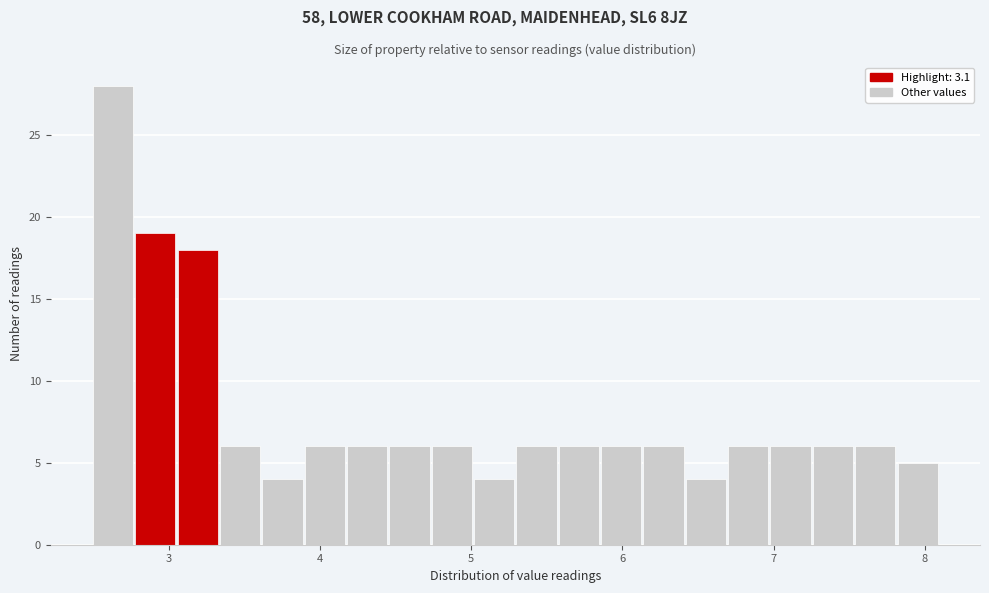

Read against the x-axis, roughly where is the centre of the tallest bar?

2.6